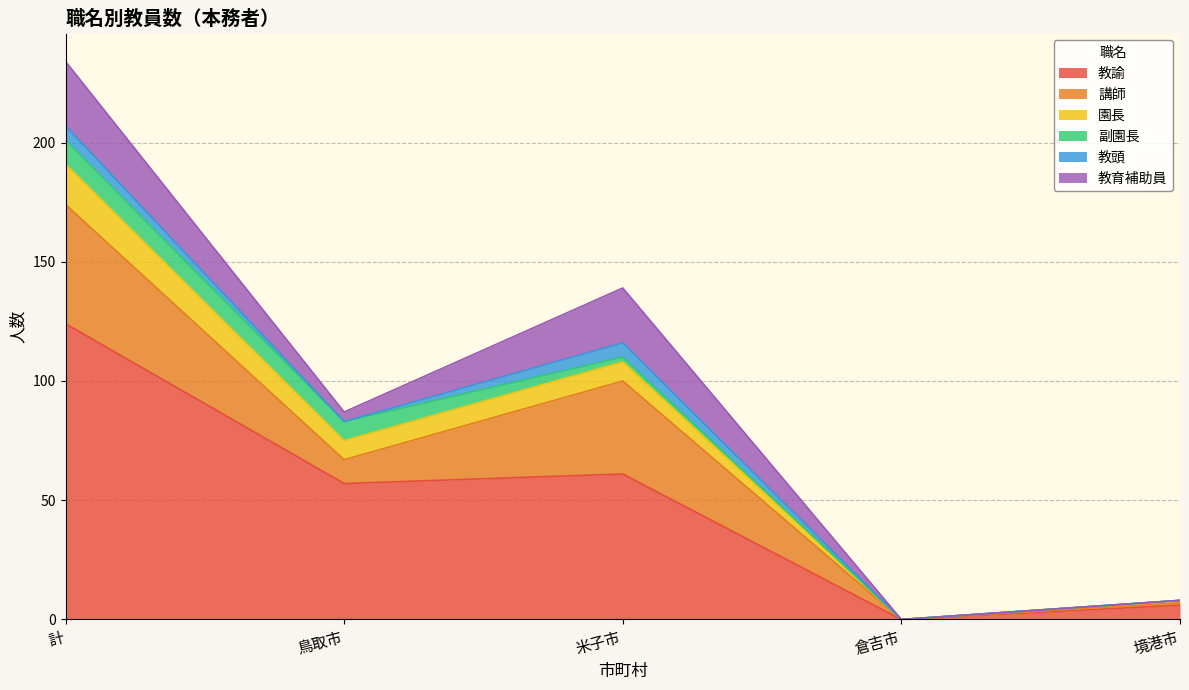

True or false: 園長 has more than 2 interior local peaks.

False